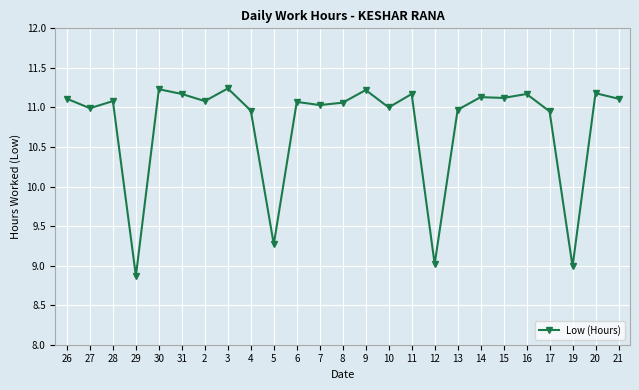

At which label is the value closest to 10?

5